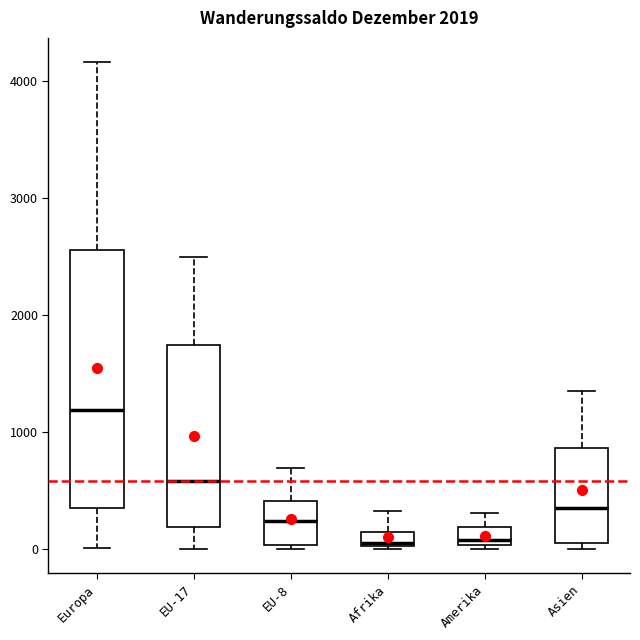

Comparing the boxes themselves (not the whiskers), which one is the tallest?

Europa